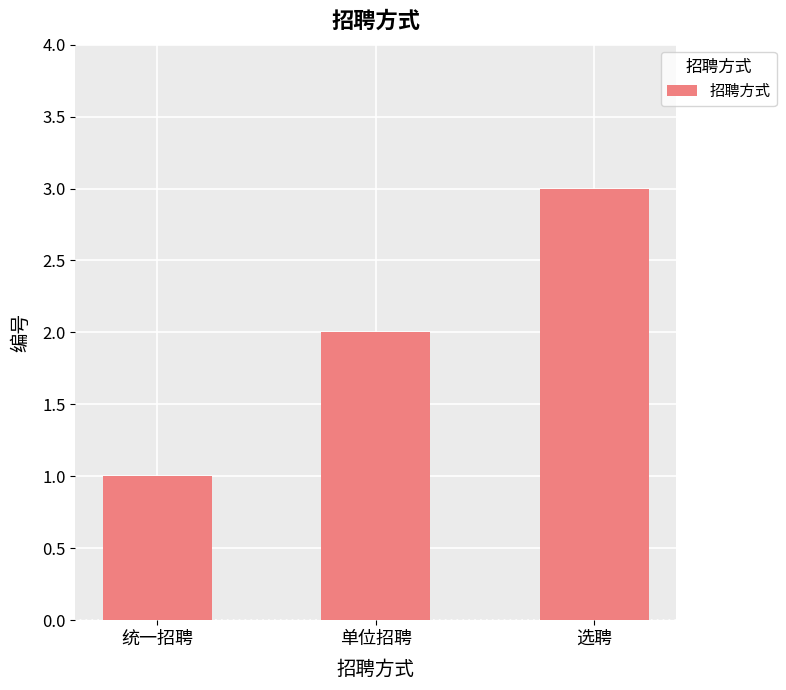

Between 单位招聘 and 选聘, which is larger?

选聘